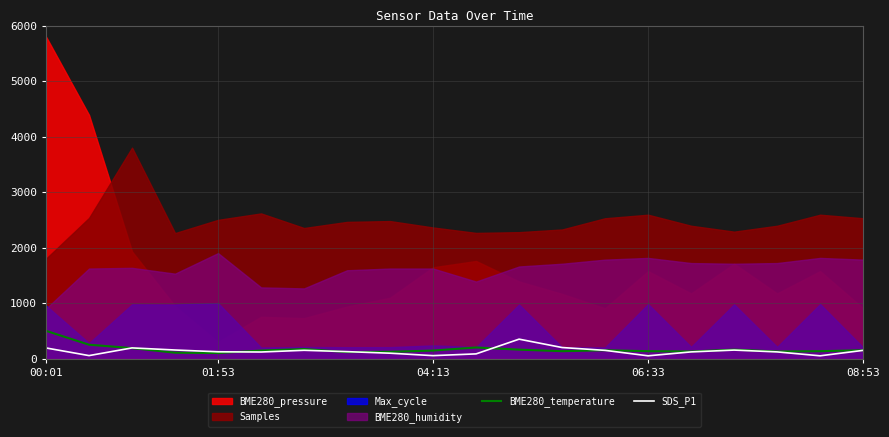

Which category has the highest value in the BME280_temperature series?

00:01